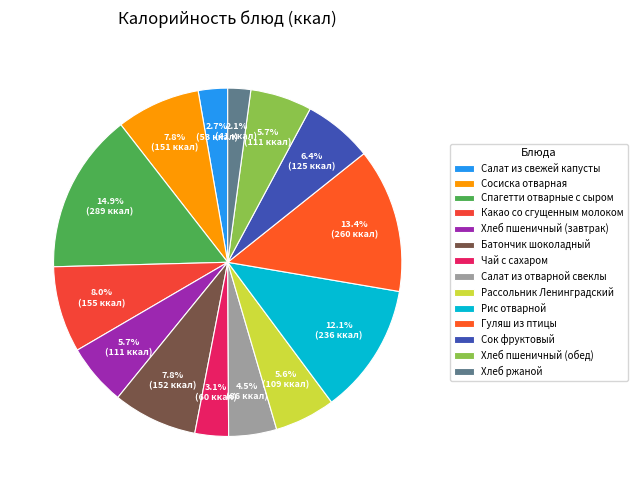

Is there any slice that represents more than half of the pie?

No